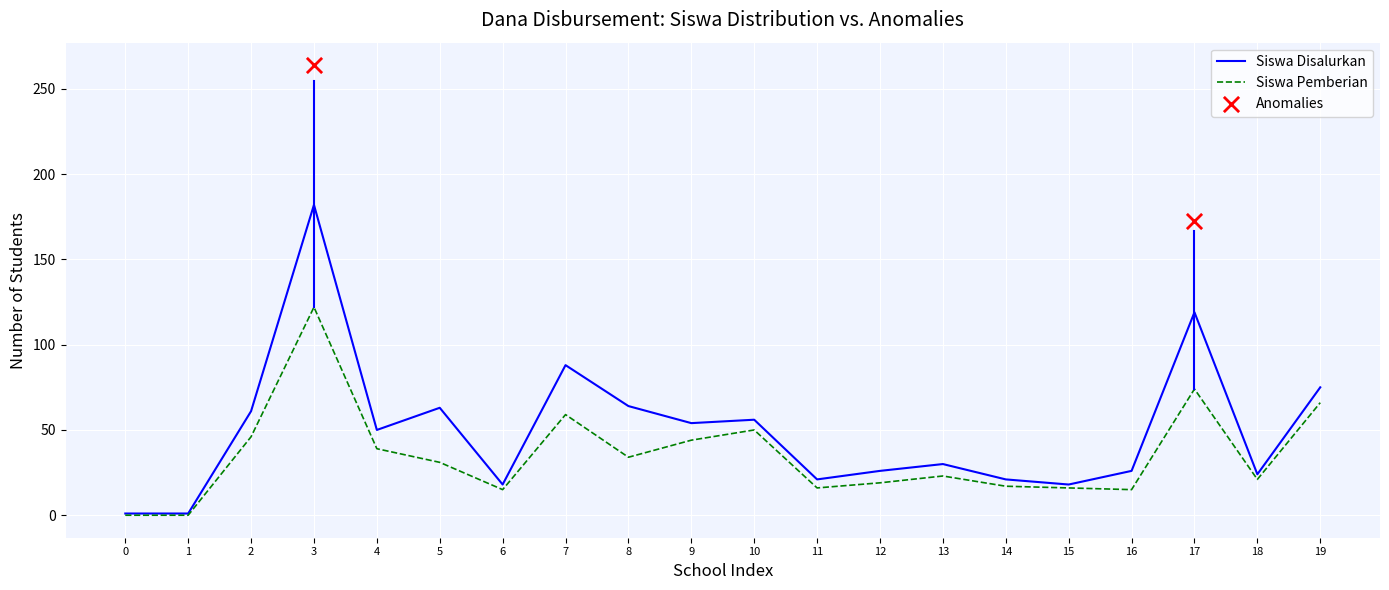

Which series has the widest spread of Y values?

Siswa Disalurkan